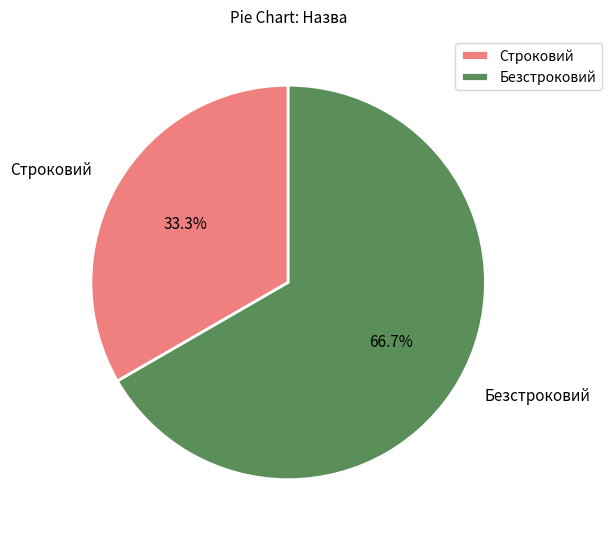

Which slice is the largest?

Безстроковий